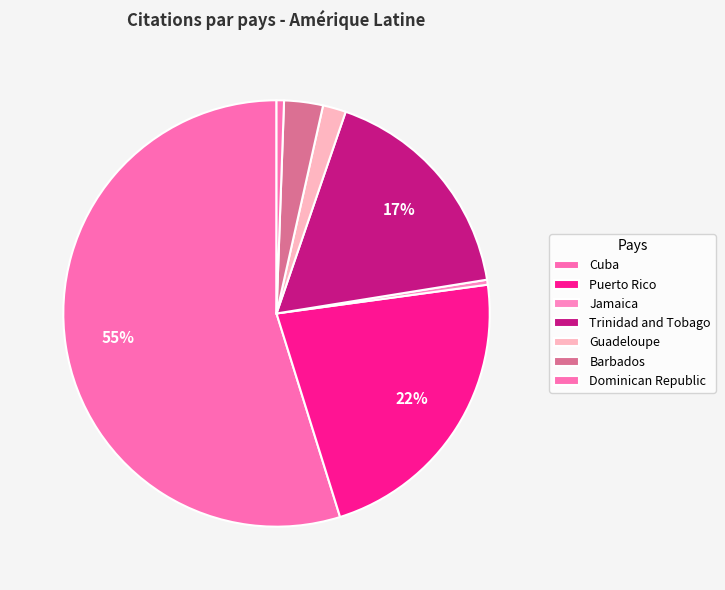

To the nearest percent, what percentage of the pie is Cuba?

55%